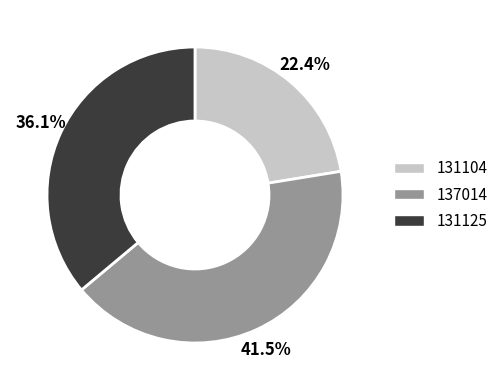

True or false: 131125 accounts for 42% of the total.

False